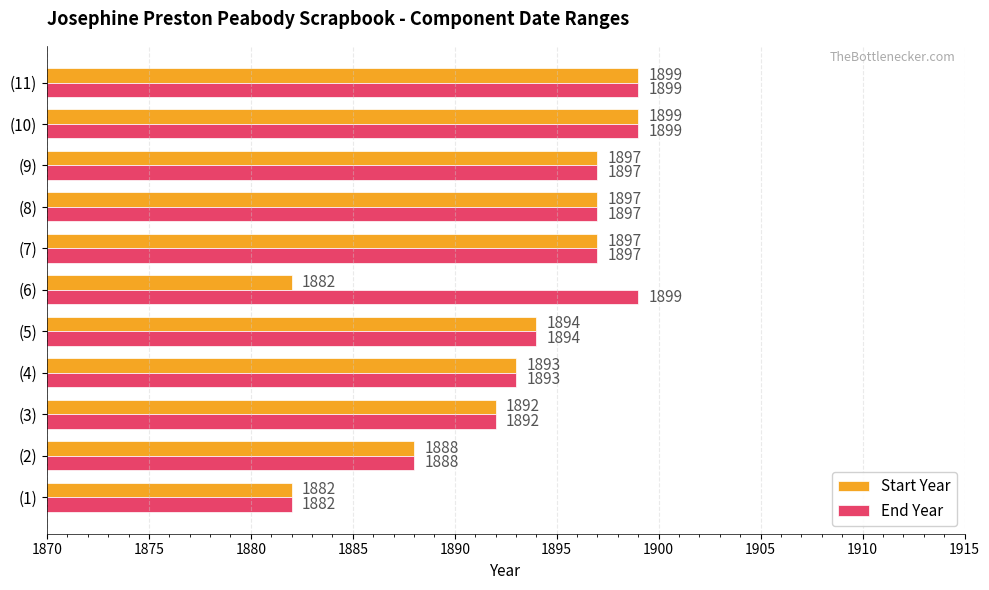

What is the minimum value for Start Year?

1882